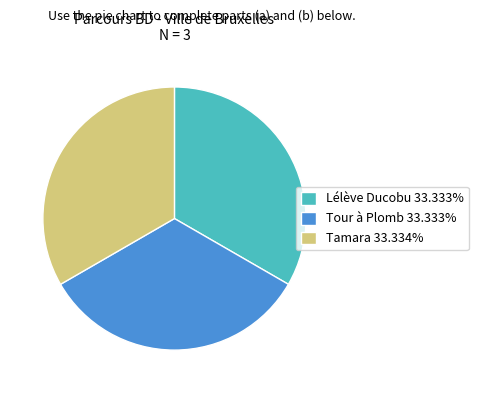

Does Tamara represent more than half of the total?

No